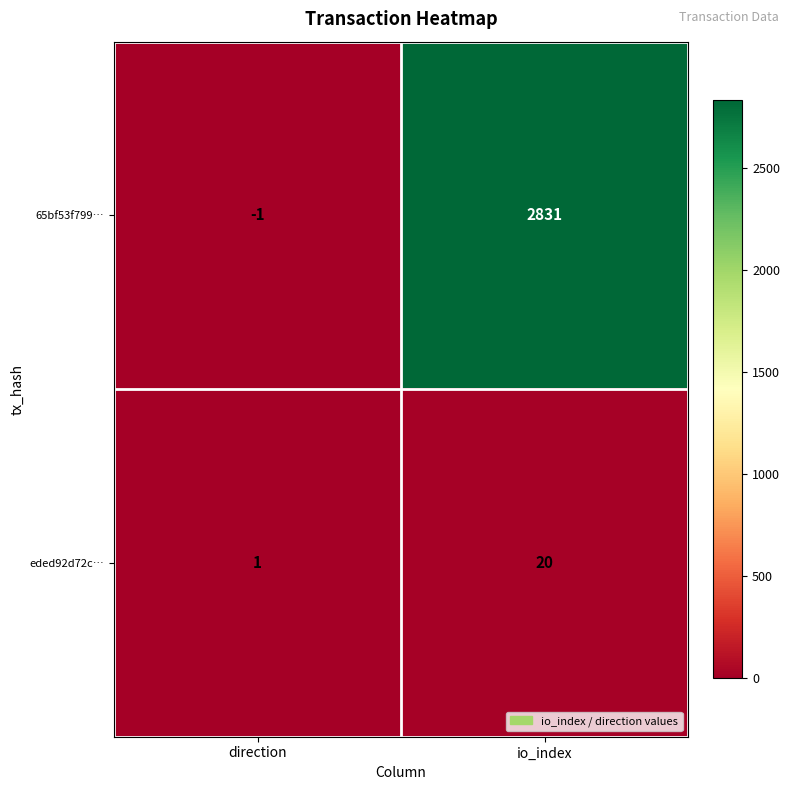

Reading left to right, extract all data points from this chart.

65bf53f799…: -1	2831
eded92d72c…: 1	20